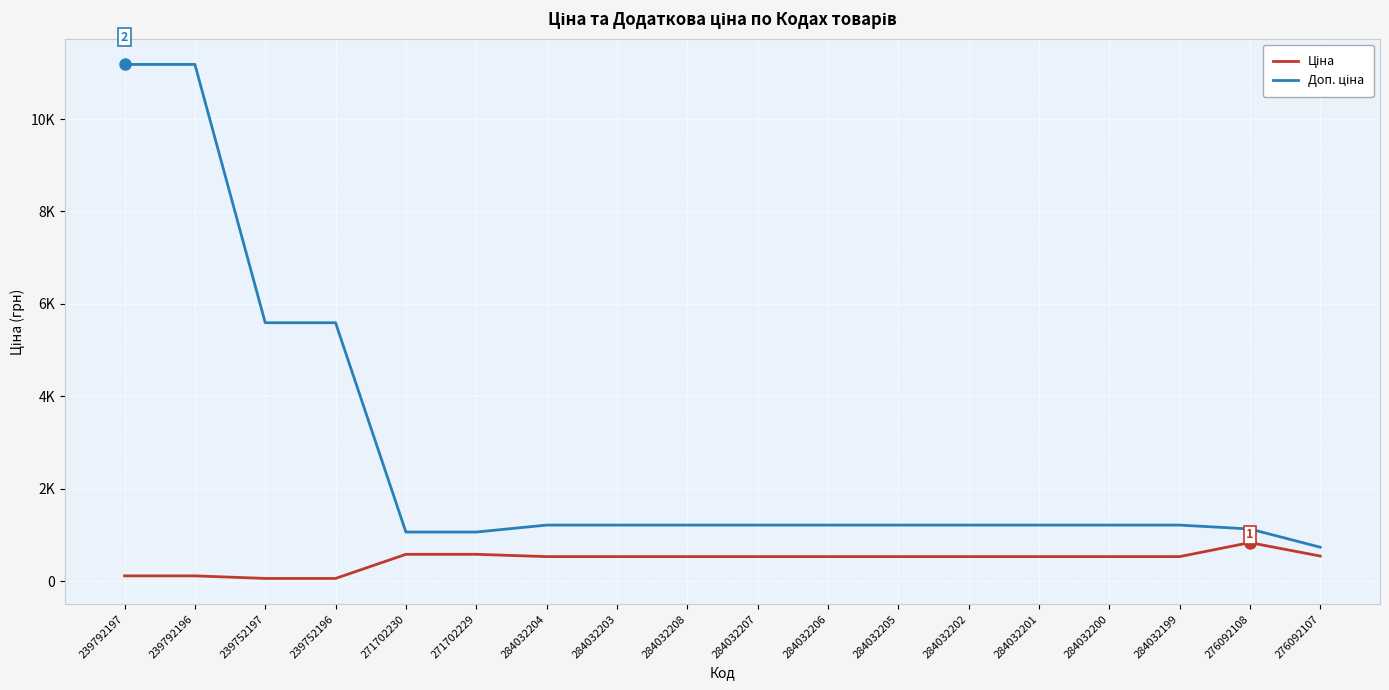

What is the difference between the Ціна values at 284032205 and 239752197?

472.3